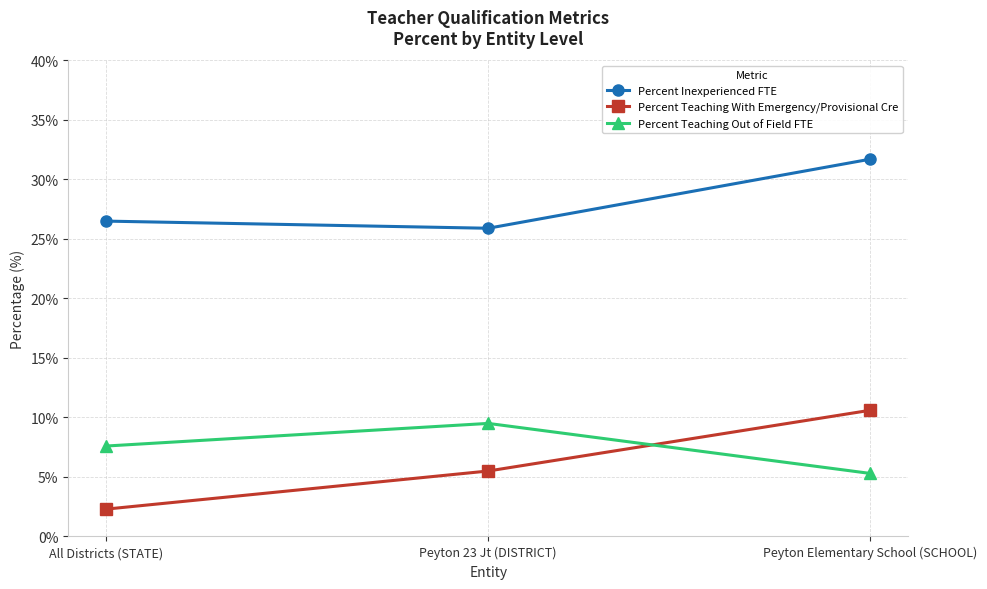

Does the chart have visible grid lines?

Yes